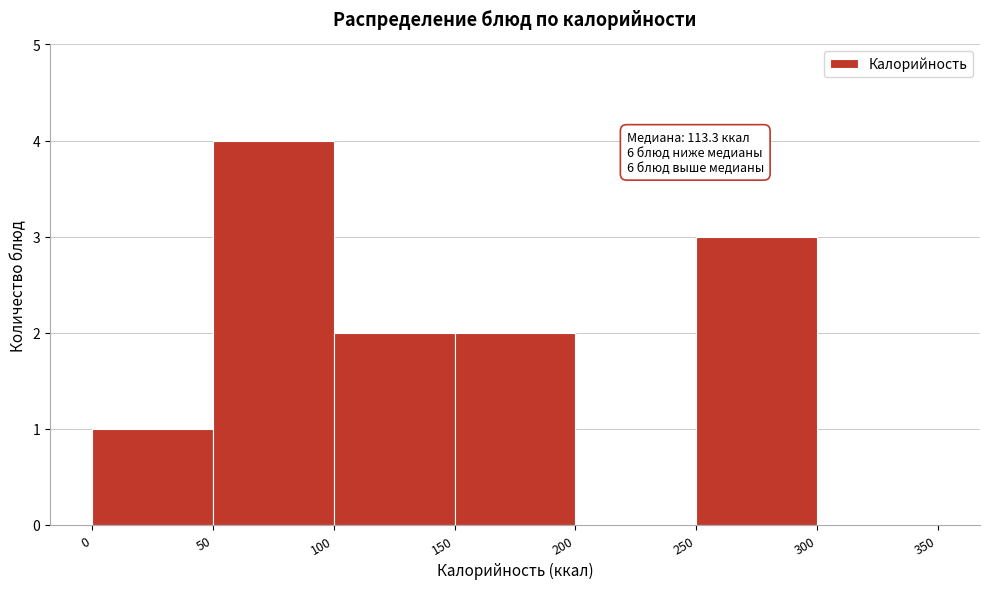

Which range on the x-axis has the tallest bar?

50 to 100